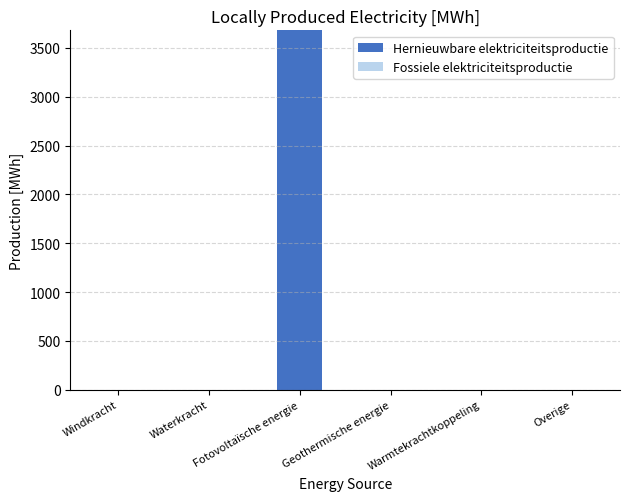

At which category does the chart reach its peak across all series?

Fotovoltaïsche energie